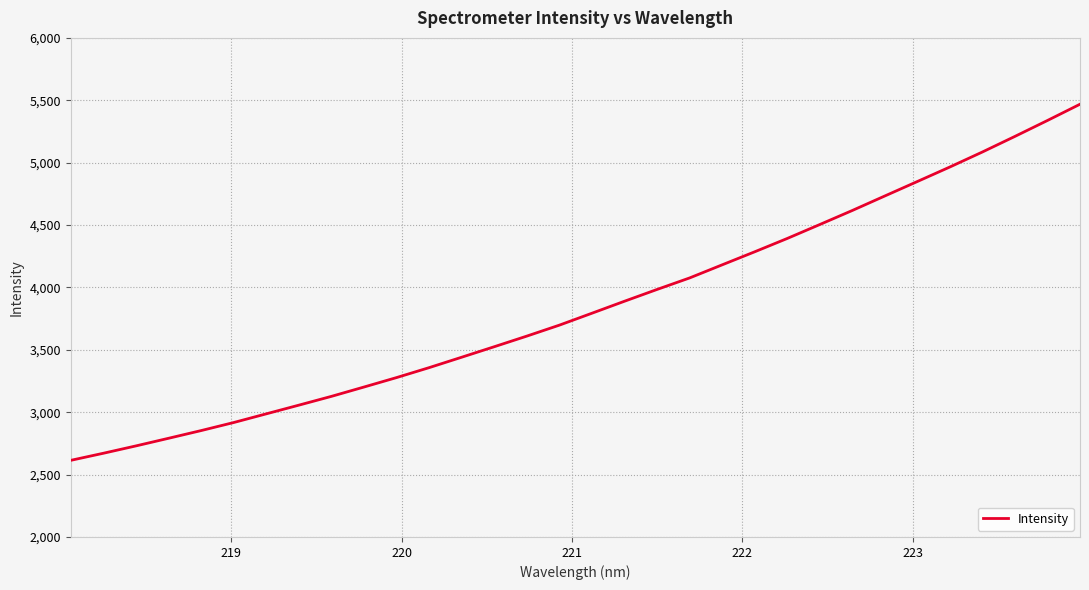

What is the greatest value displayed?

5468.3